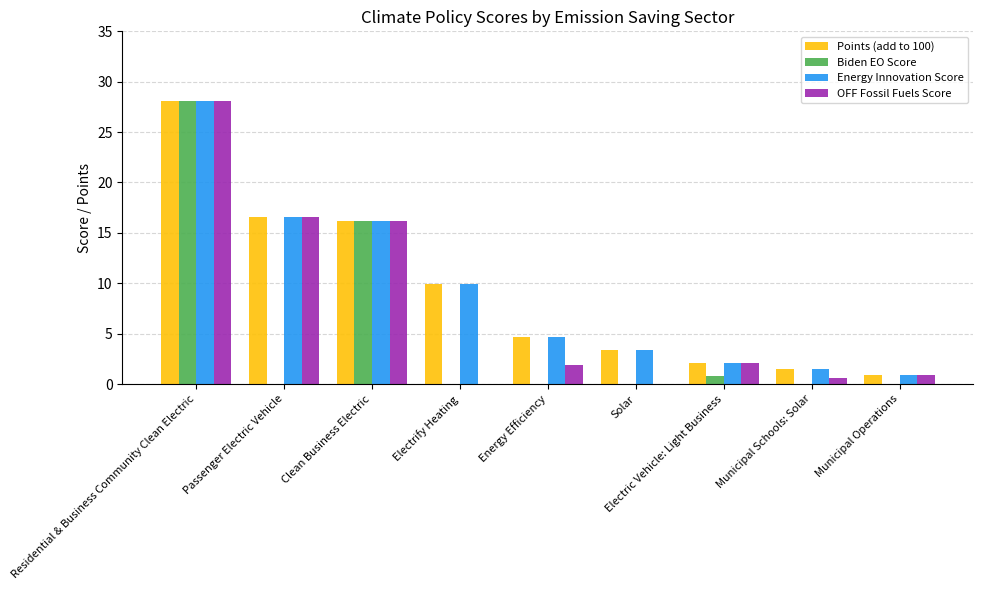

How many series are shown in this chart?

4